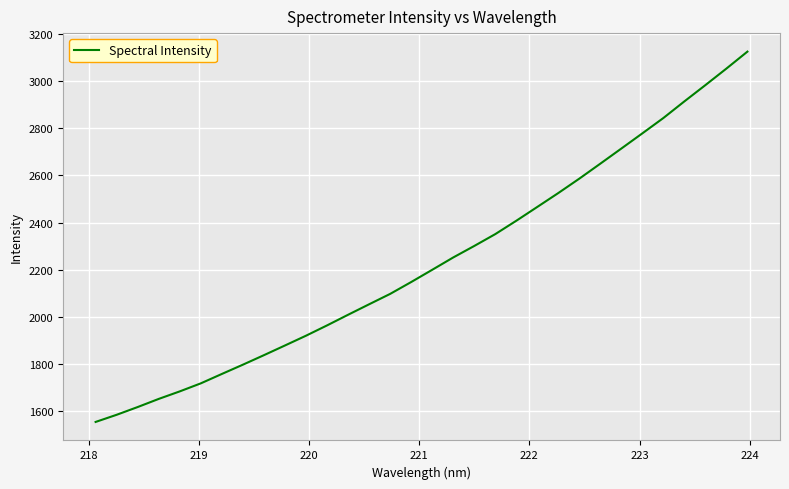

What is the minimum value shown in the chart?

1553.4